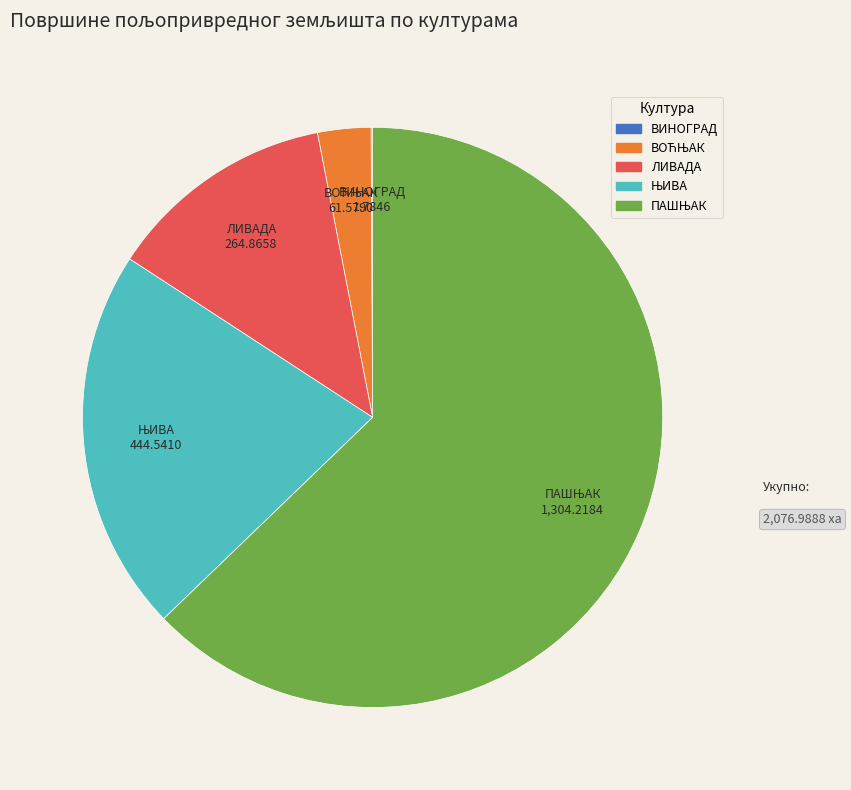

The ЛИВАДА slice represents 21% of the pie. True or false?

False